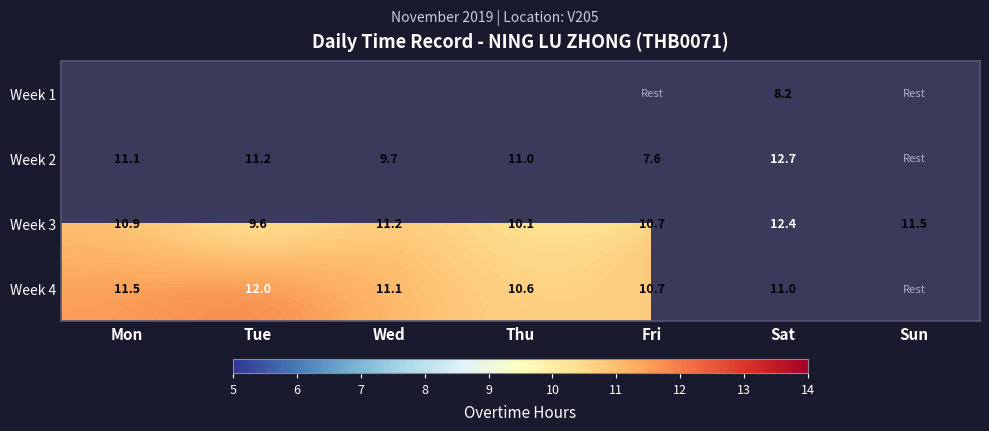

Where is Week 3 nearest to the value 11?

Mon